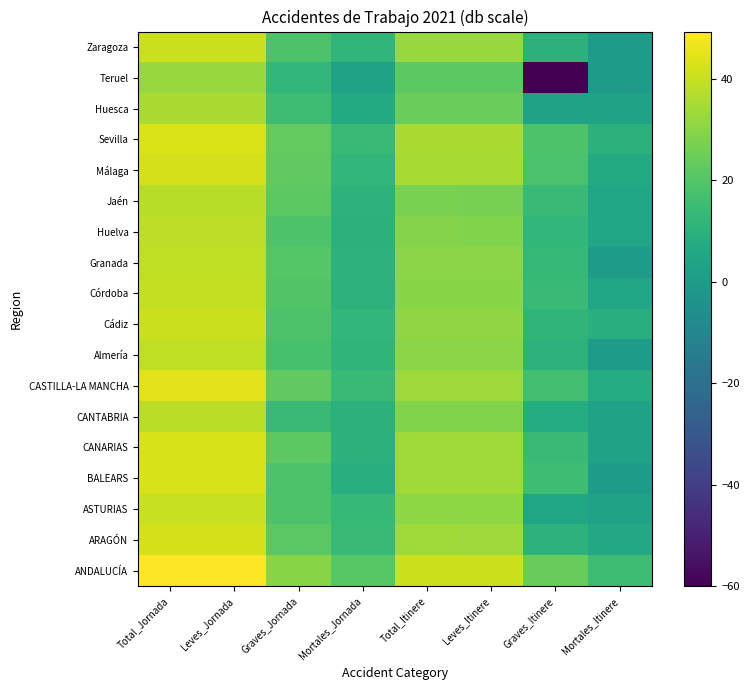

Between Leves_Itinere and Graves_Jornada, which is larger?

Leves_Itinere